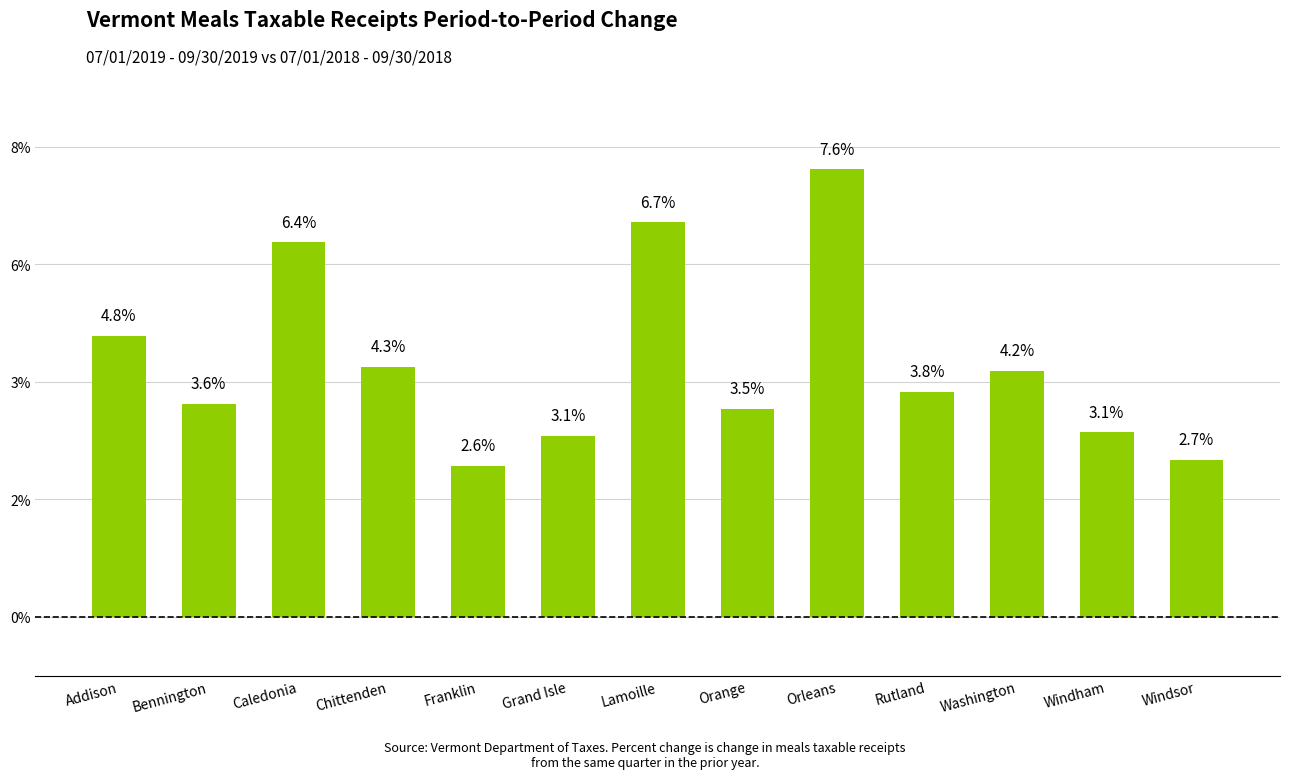

How many bars are there in total?

13